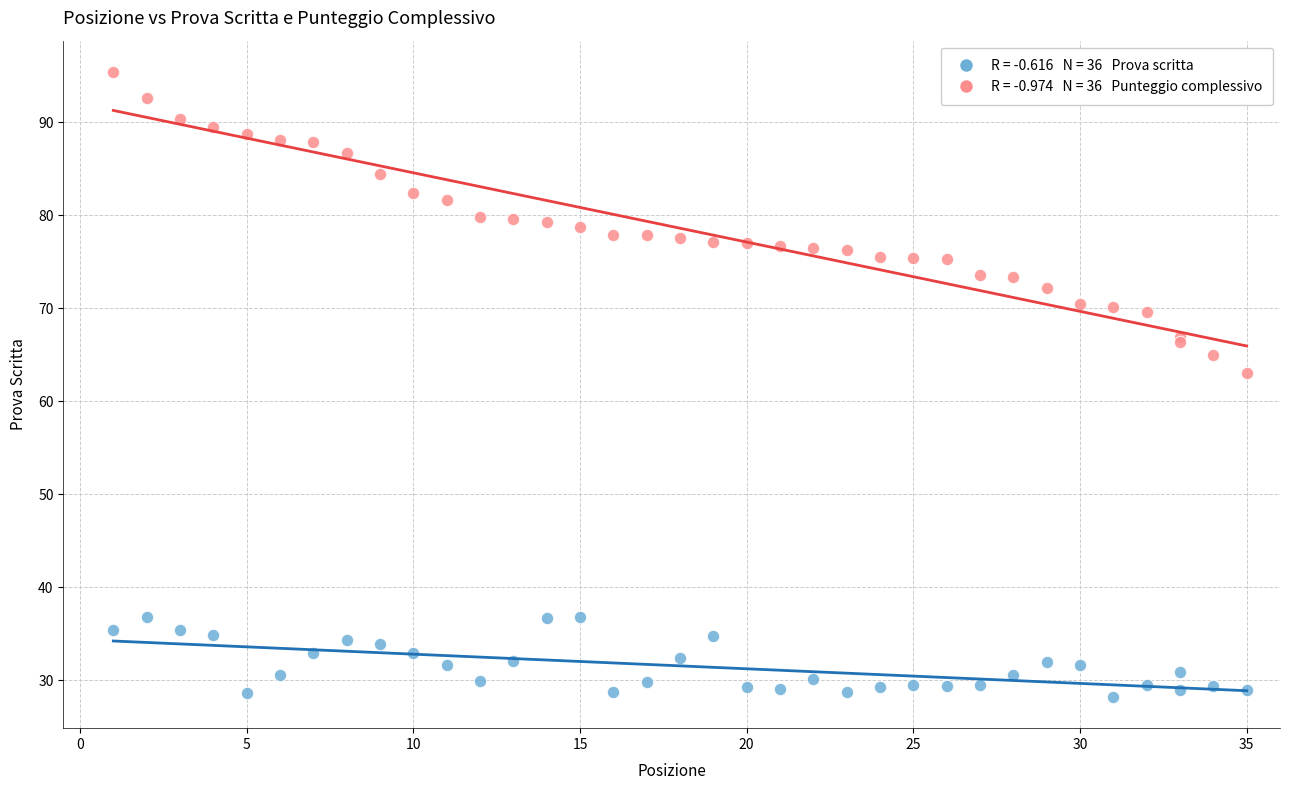

Across all series, what Y value is closest to 61?

63.0